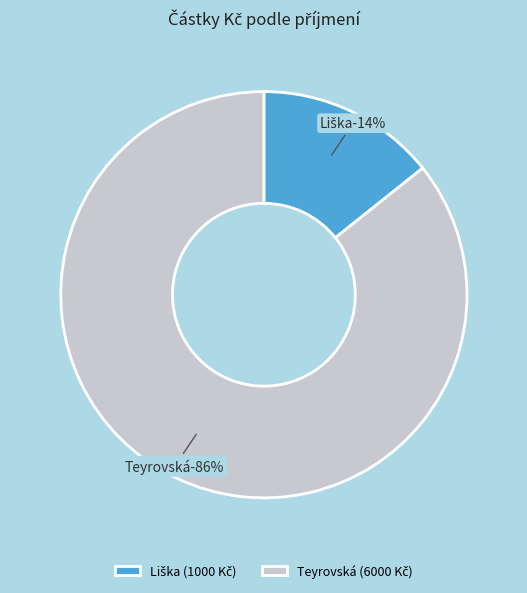

What is the majority slice?

Teyrovská